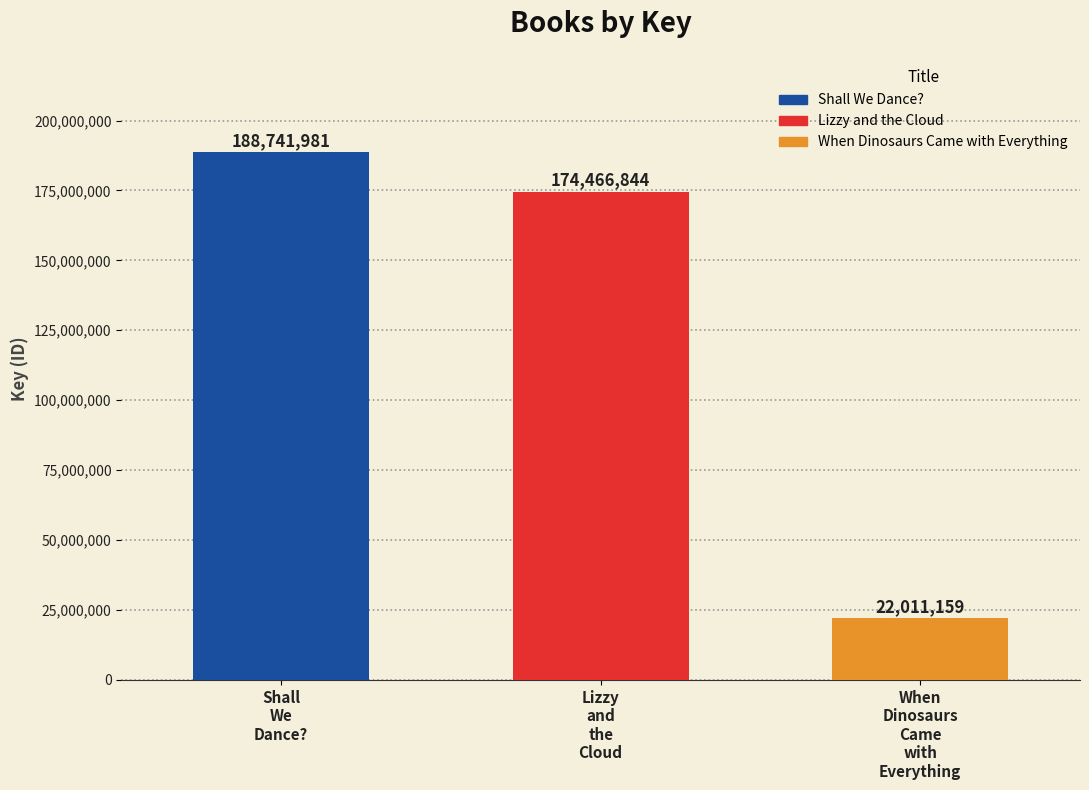

At which label is the value closest to 105376570?

Lizzy
and
the
Cloud